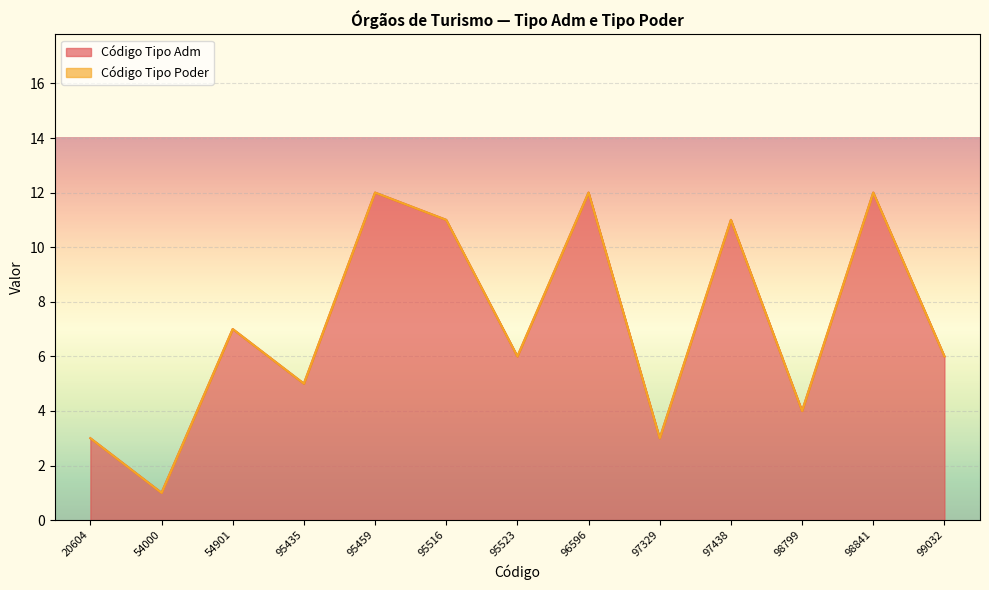

What is the change in value from 96596 to 97438?

-1